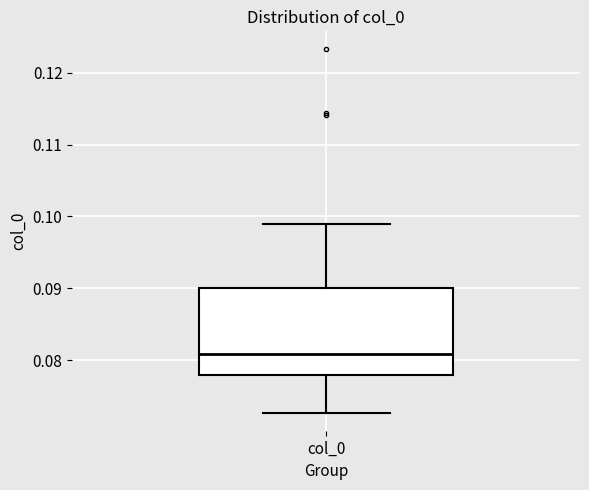

Read this box plot against the y-axis: the position of the median line, the range covered by the box, and the ends of both whiskers. The values are not printed on the chart, so give them approximately, as read against the axis.

median 0.081, box 0.078 to 0.090, whiskers 0.073 to 0.099